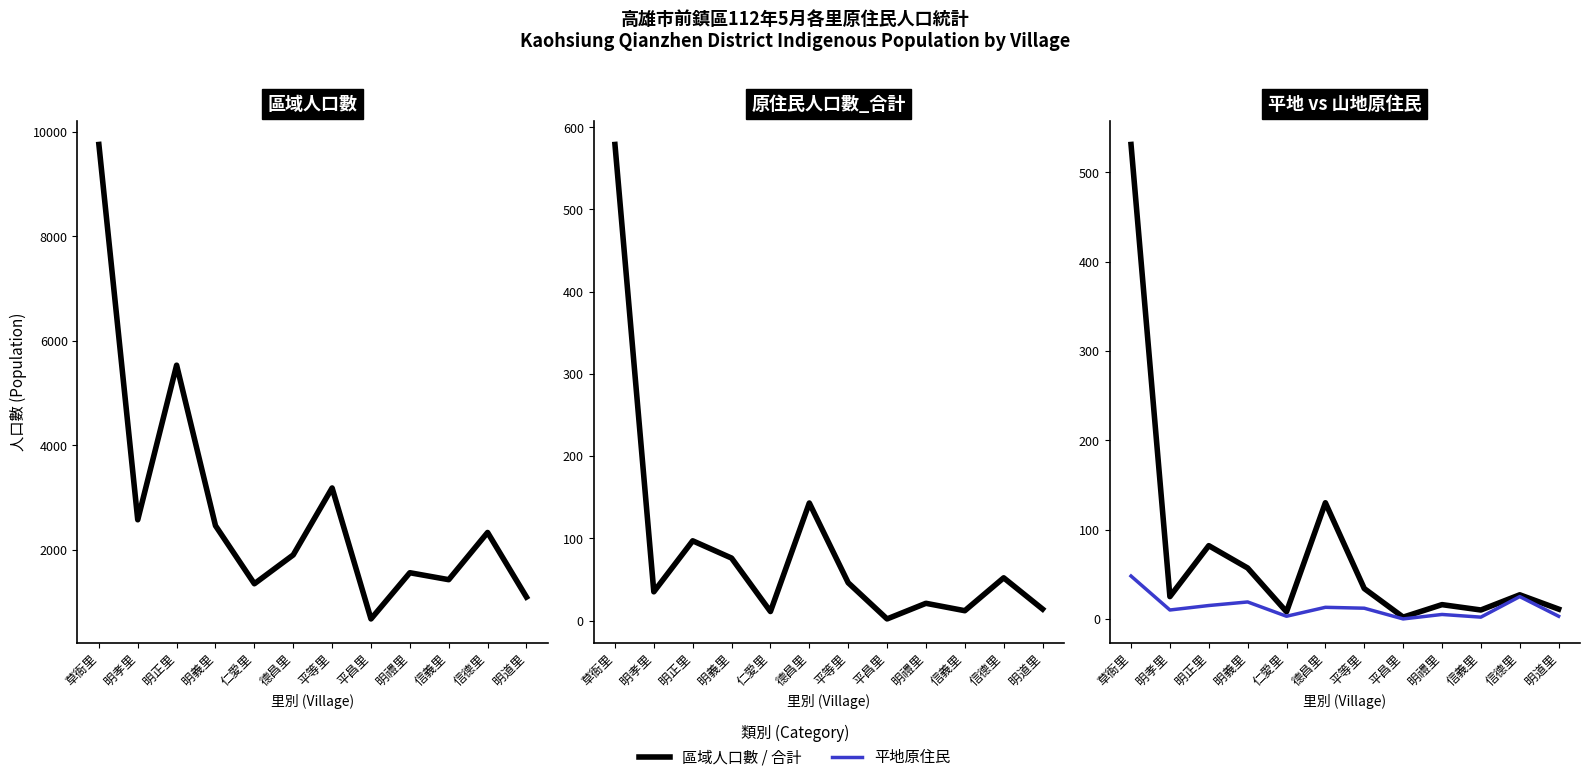

How many lines are shown in the chart?

4